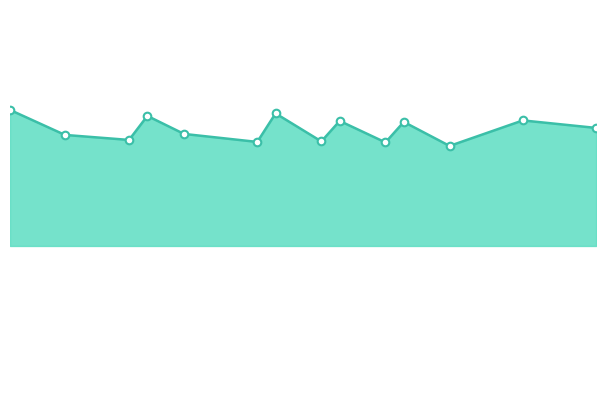

Does the chart have visible grid lines?

No